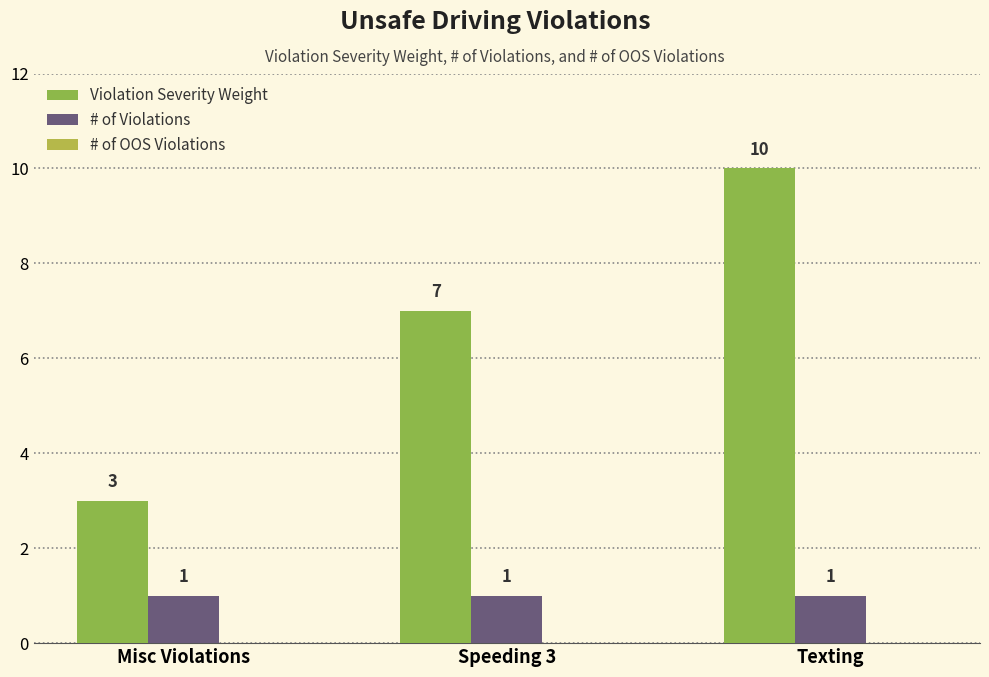

What position from the right is Speeding 3?

2